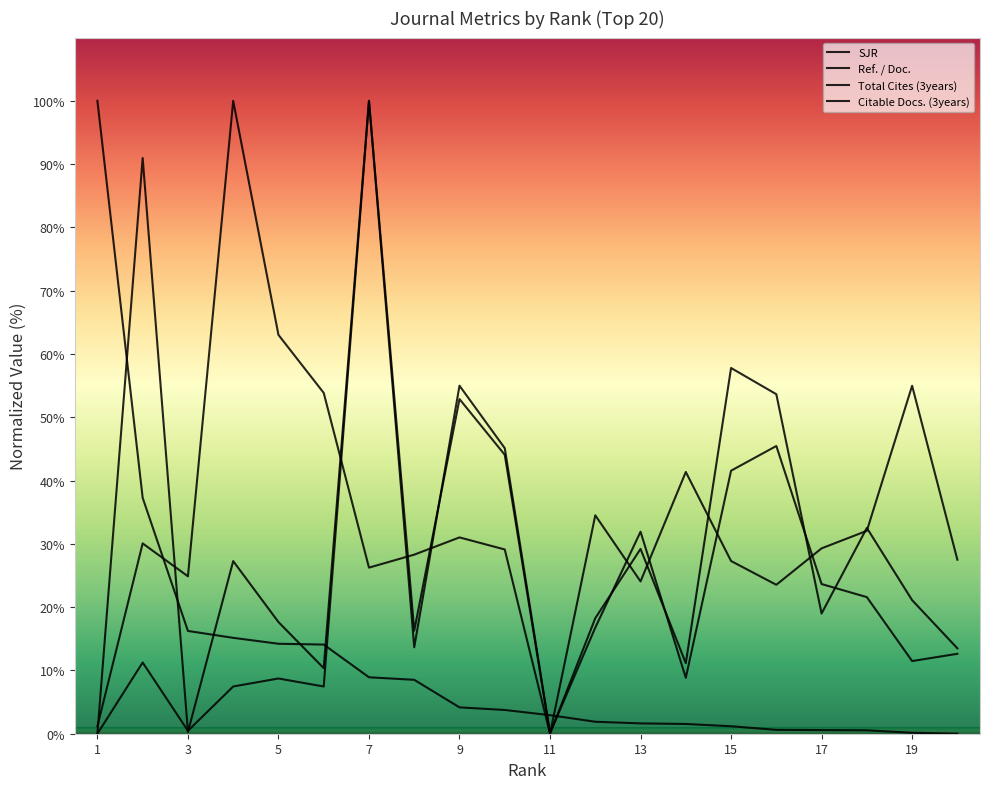

Which category has the highest value across all series?

1